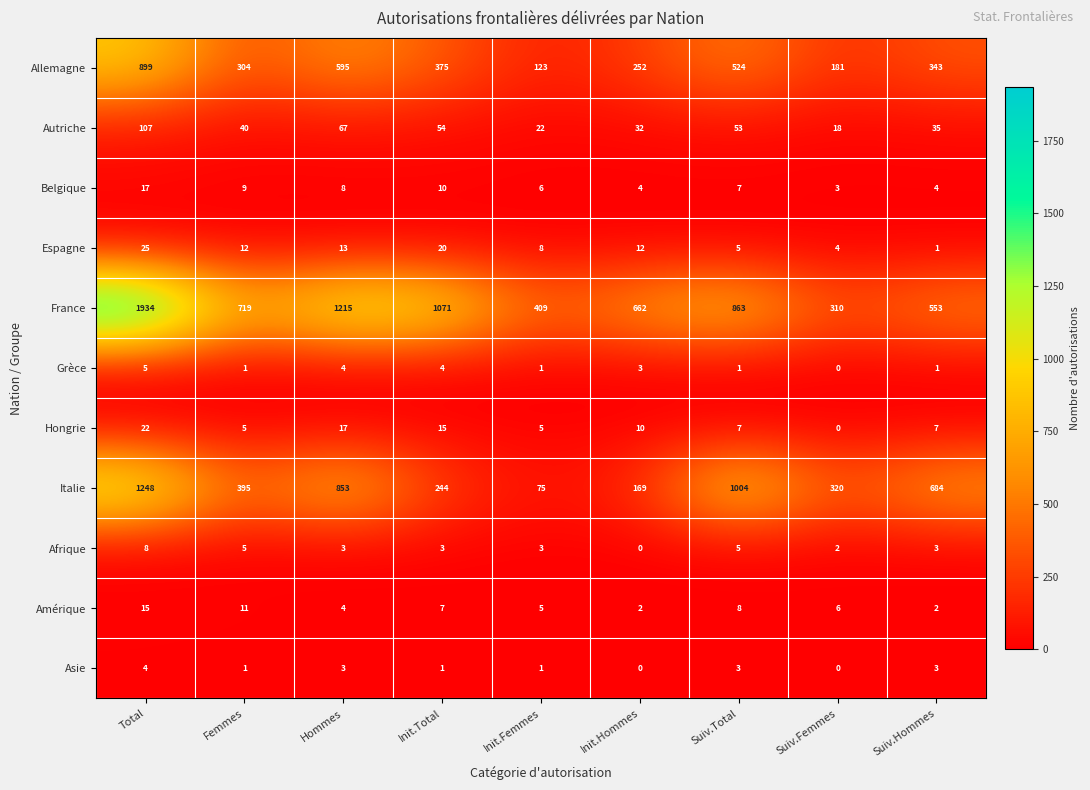

What is the approximate value of Autriche at Init.Hommes?

32